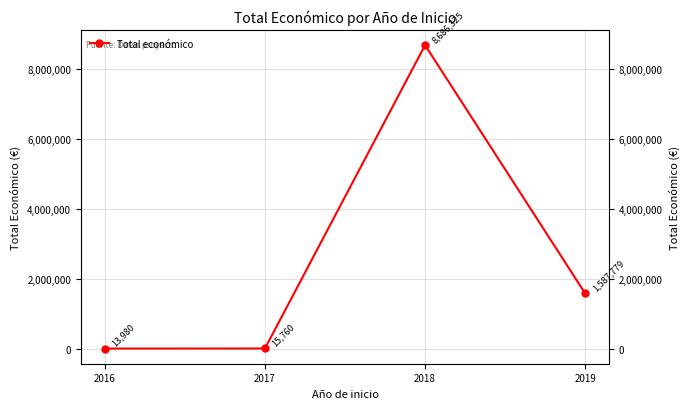

Rank the categories by value from lowest to highest.

2016, 2017, 2019, 2018